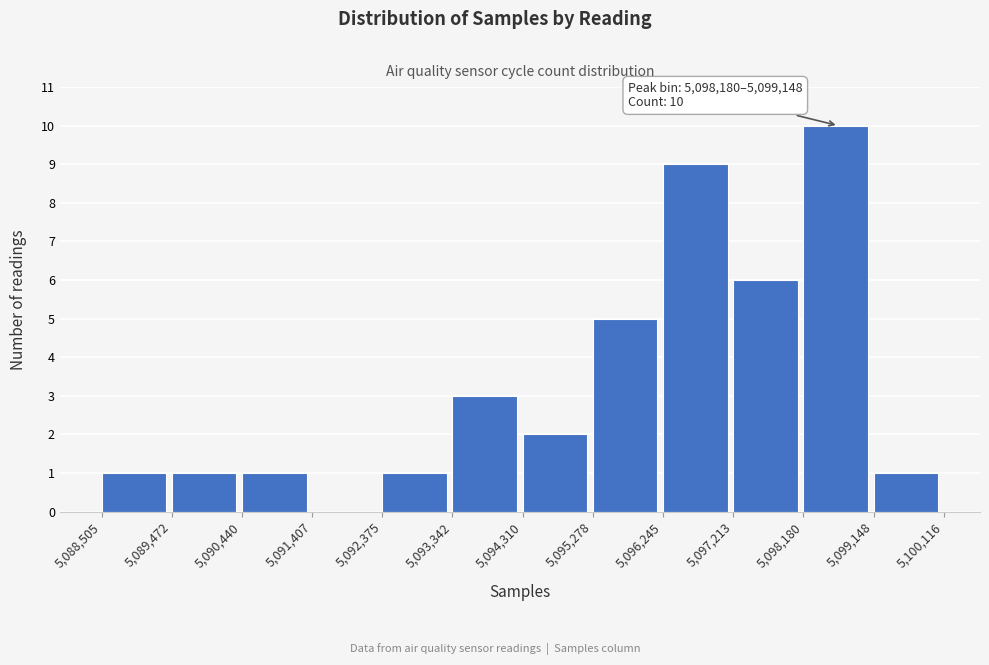

Which range on the x-axis has the tallest bar?

5,098,180 to 5,099,148